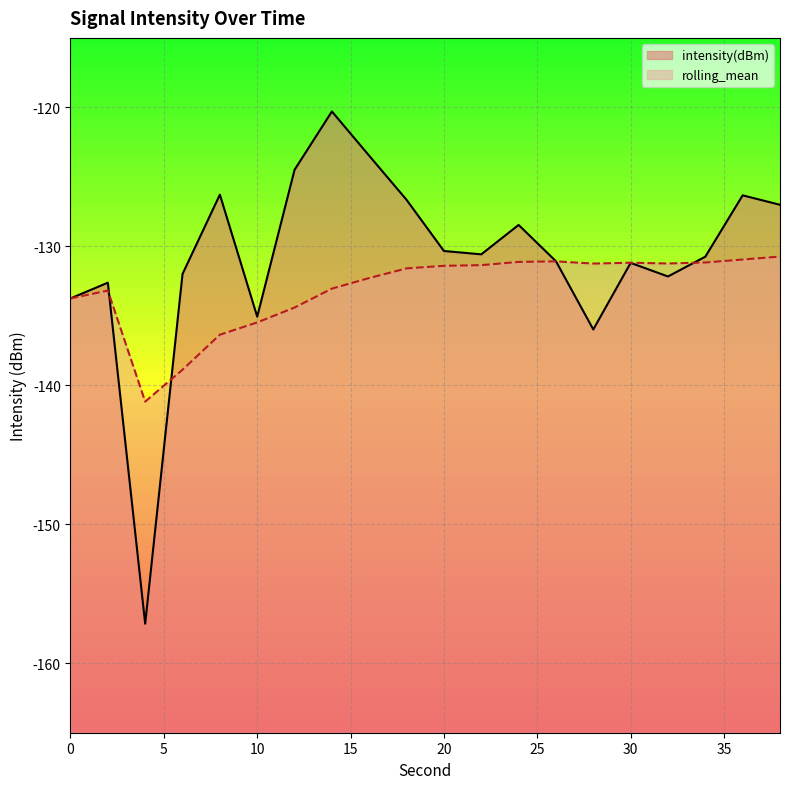

Which series has the largest total across all categories?

intensity(dBm)